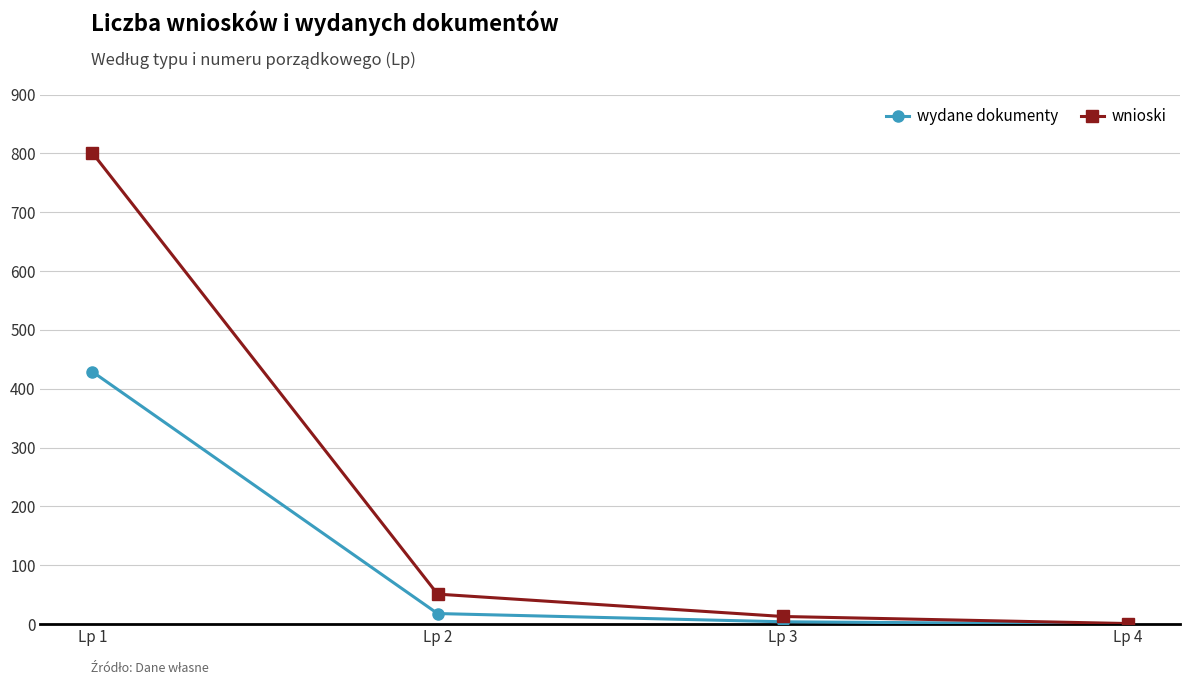

Which series has the widest spread of values?

wnioski